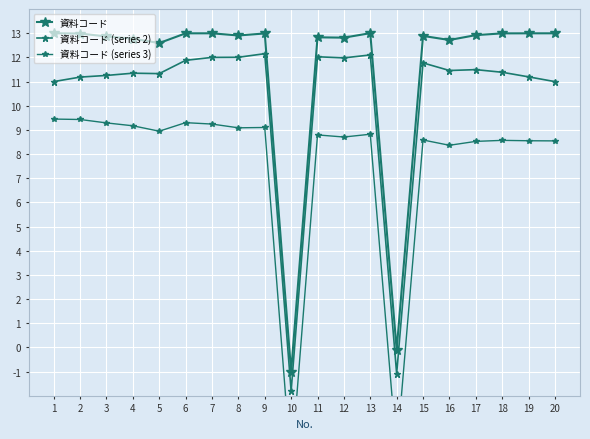

The value of 資料コード (series 2) at 1 is 4.5. True or false?

False